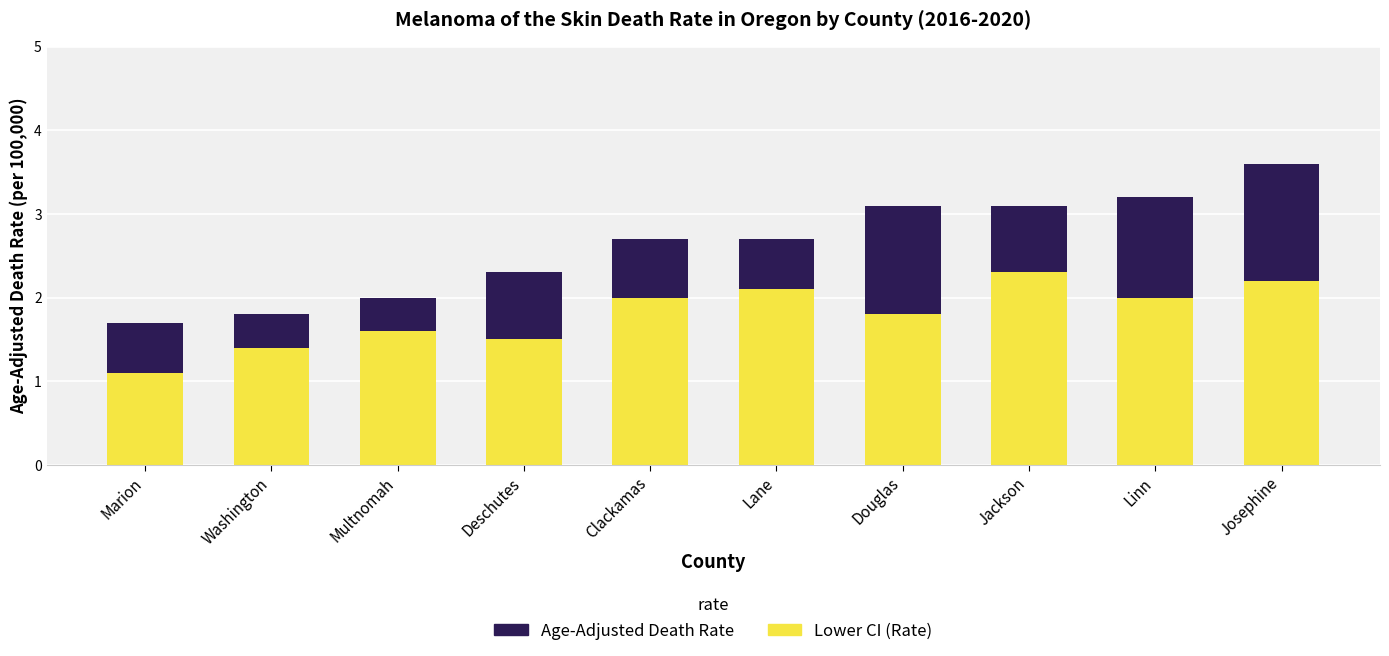

What is the sum of all Lower CI (Rate) values?

18.0